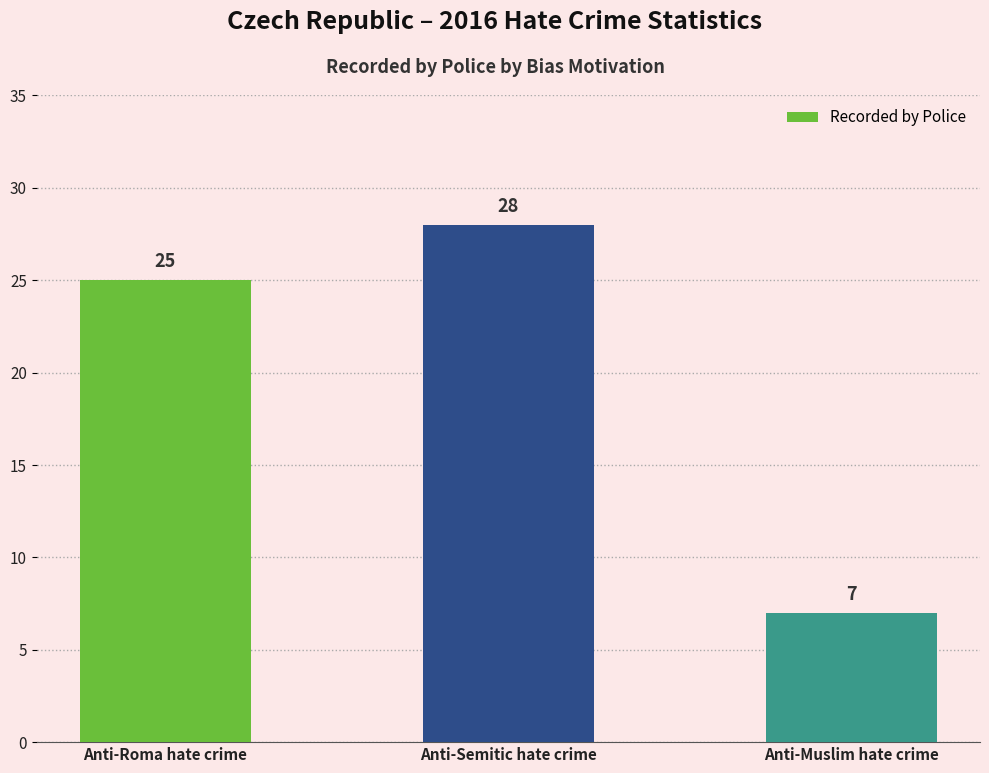

What is the change in value from Anti-Roma hate crime to Anti-Muslim hate crime?

-18